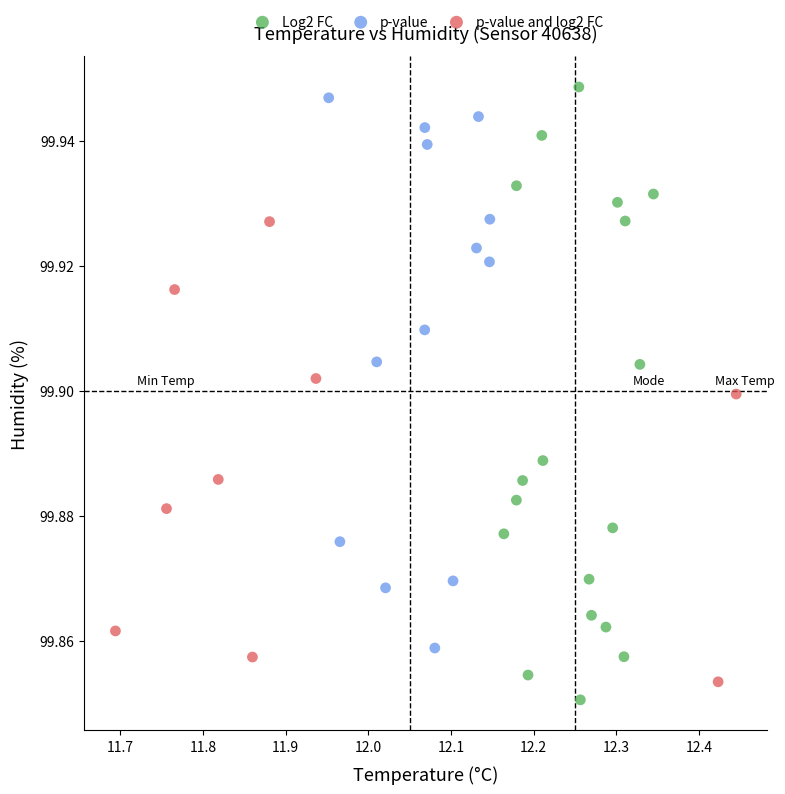

Which series has the widest spread of Y values?

Log2 FC